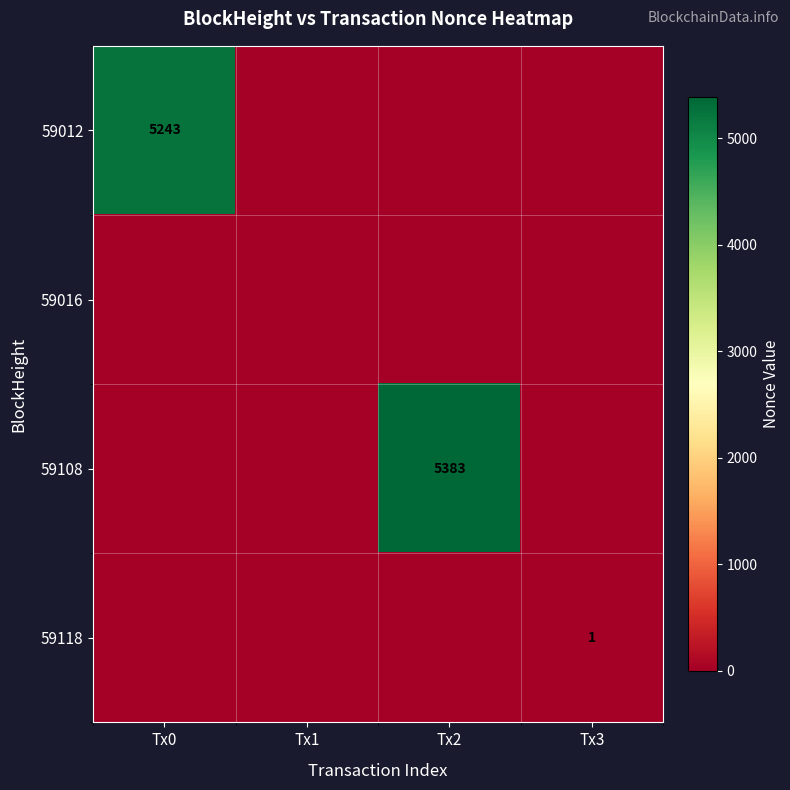

The 59012 series shows 5243 at Tx0. True or false?

True